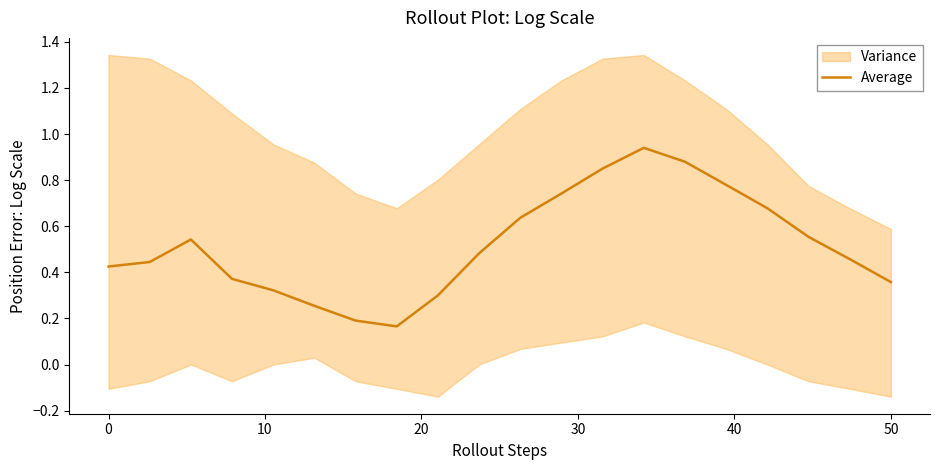

What is the sum of the values at 11 and 0?

1.2